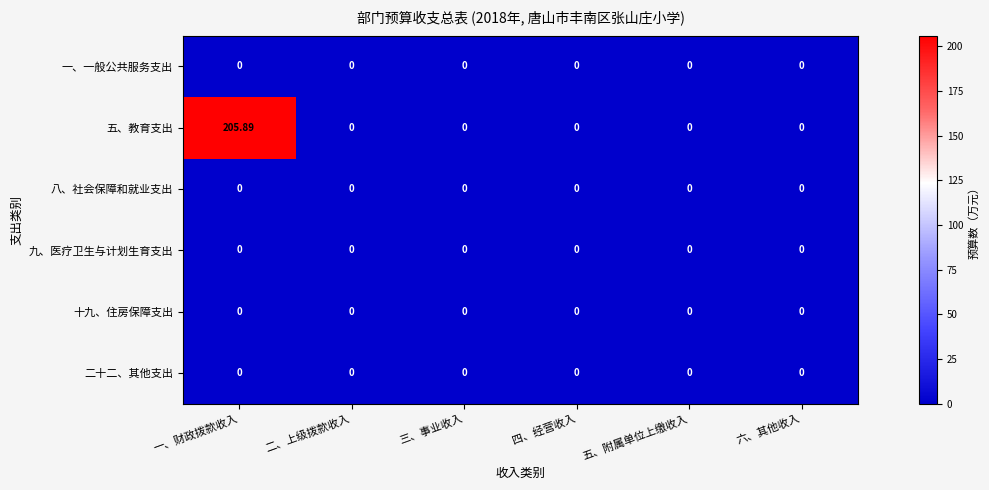

At which category does the chart reach its peak across all series?

一、财政拨款收入